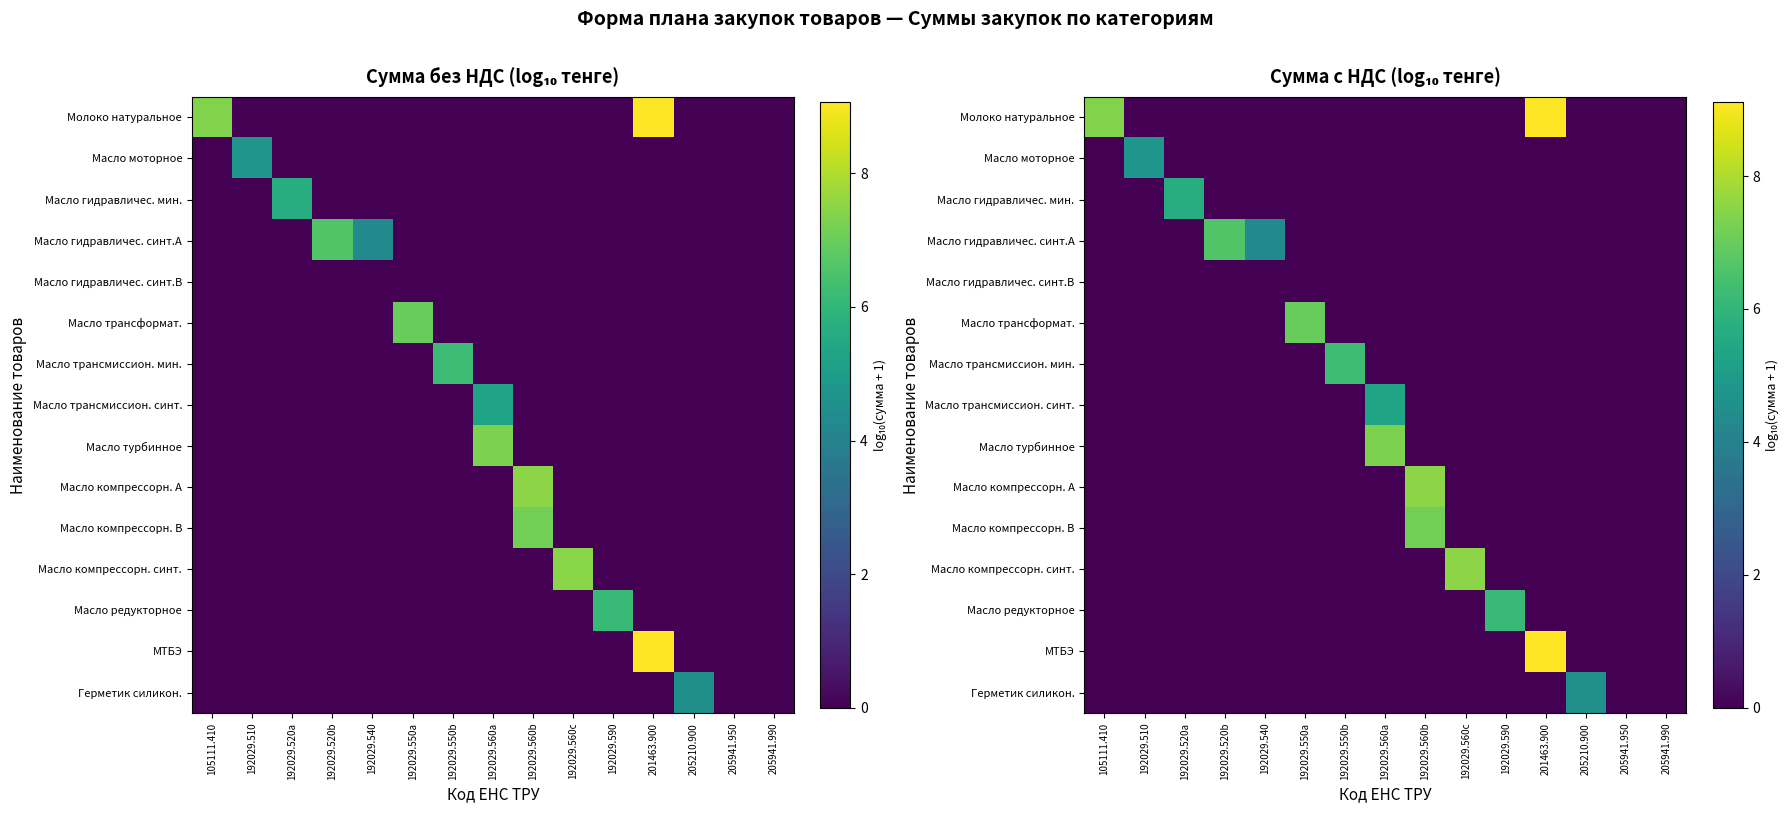

What is the average value of the Масло трансформат. series?

0.5